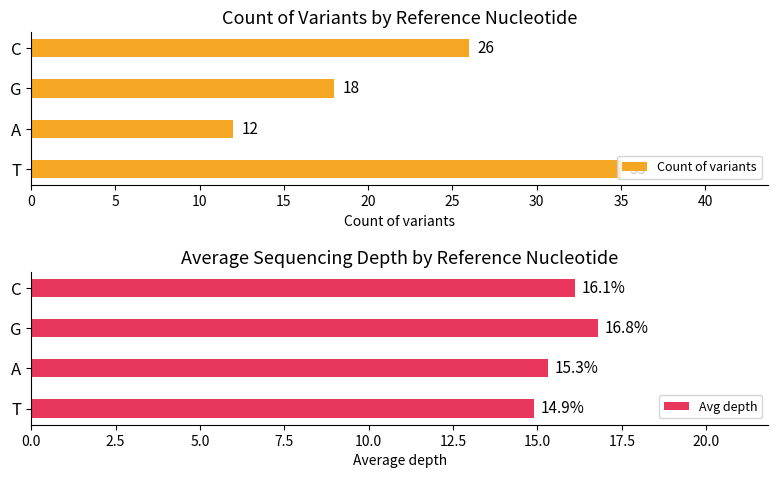

Which series has the widest spread of values?

Count